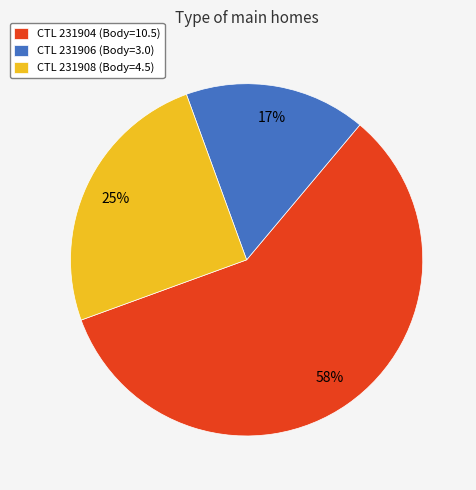

True or false: CTL 231904 (Body=10.5) accounts for 58% of the total.

True